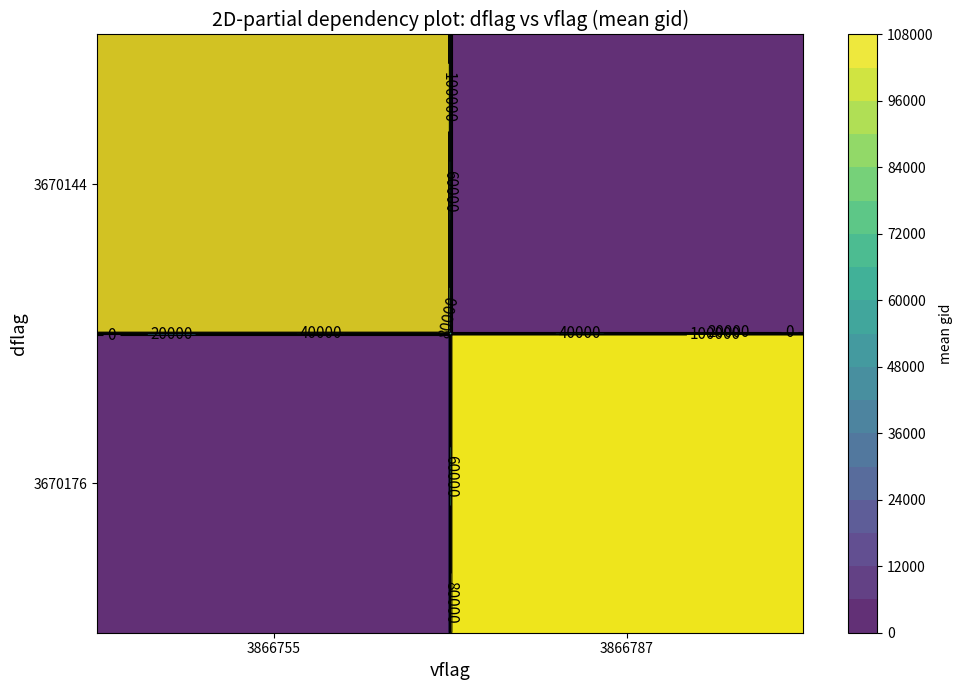

Read the 3670176 value at 3866787.

105690.4